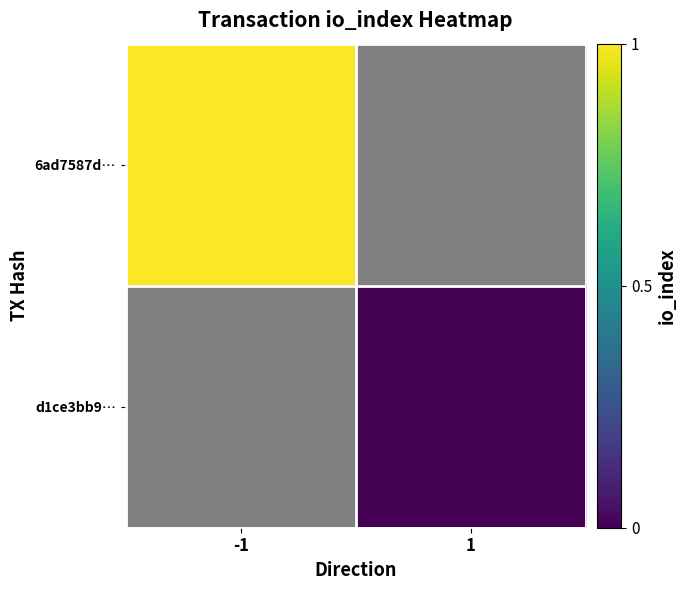

At how many categories does at least one series exceed 0?

1